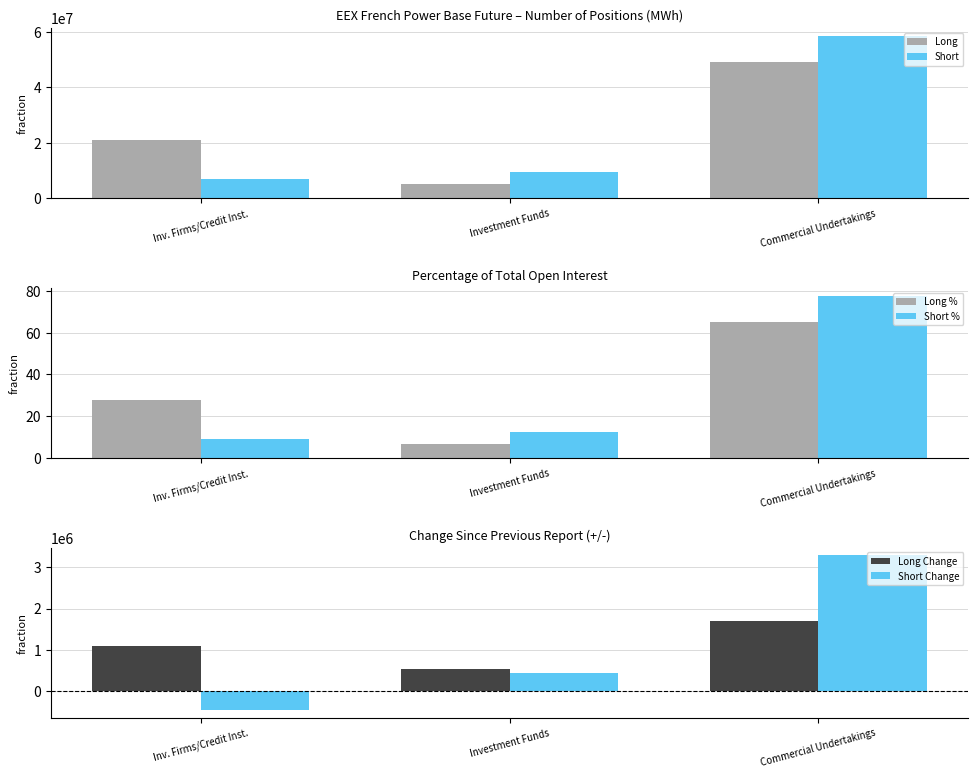

What is the spread (max minus min) of values at Inv. Firms/Credit Inst.?

21343903.0